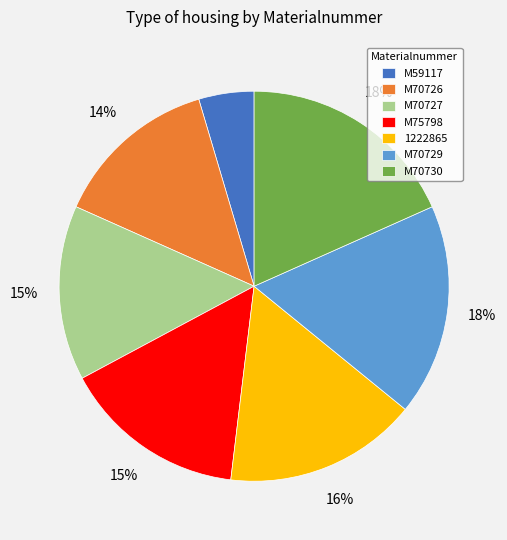

Which category has the smallest portion of the pie?

M59117